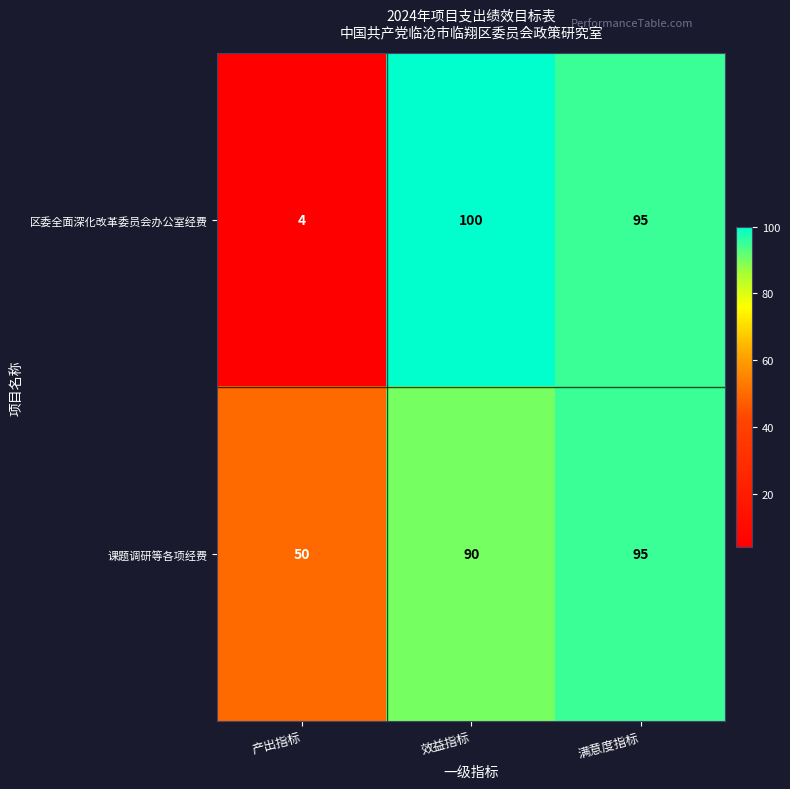

What is the difference between the second highest and minimum values in the 区委全面深化改革委员会办公室经费 series?

91